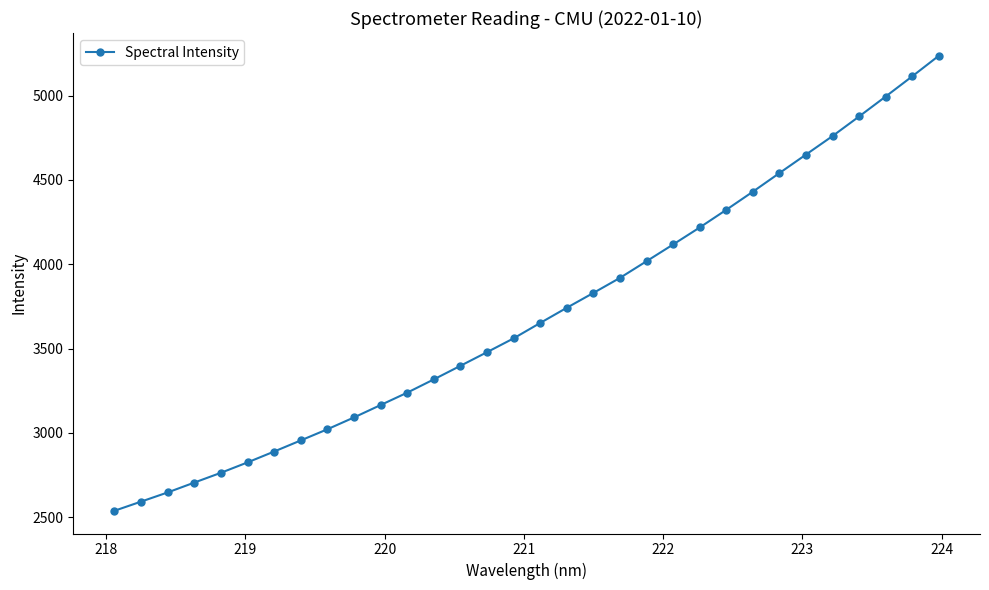

True or false: there are more than 2 points higher than both neighbors.

False